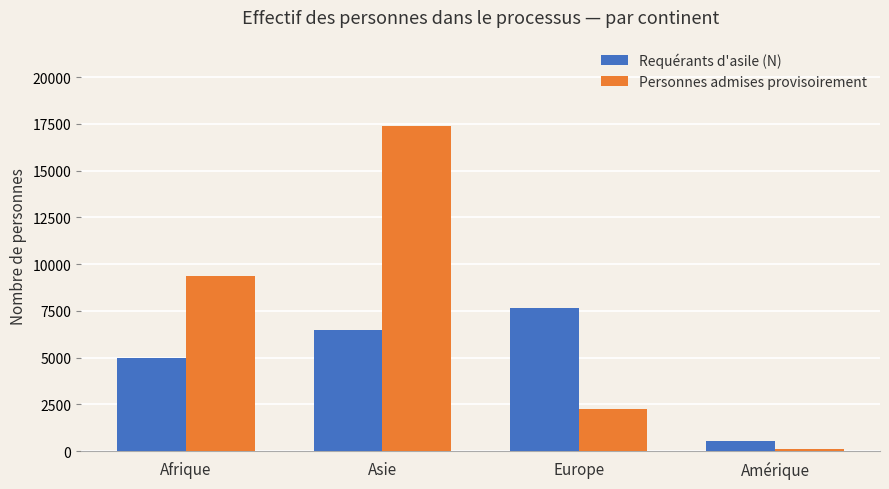

What is the sum of the Personnes admises provisoirement values at Amérique and Europe?

2367